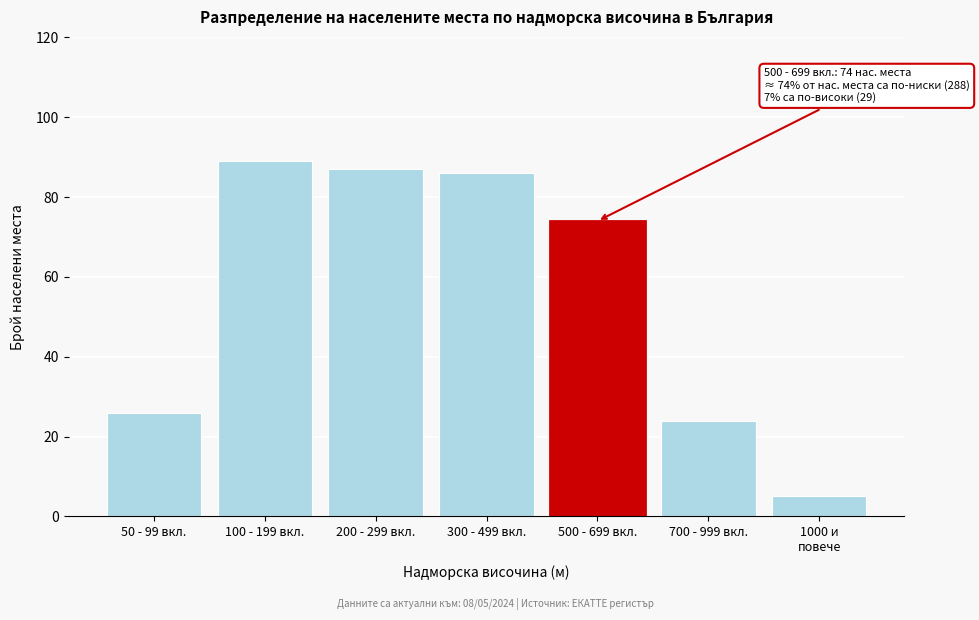

Reading left to right, what are all the values shown in this chart?

26	89	87	86	74	24	5